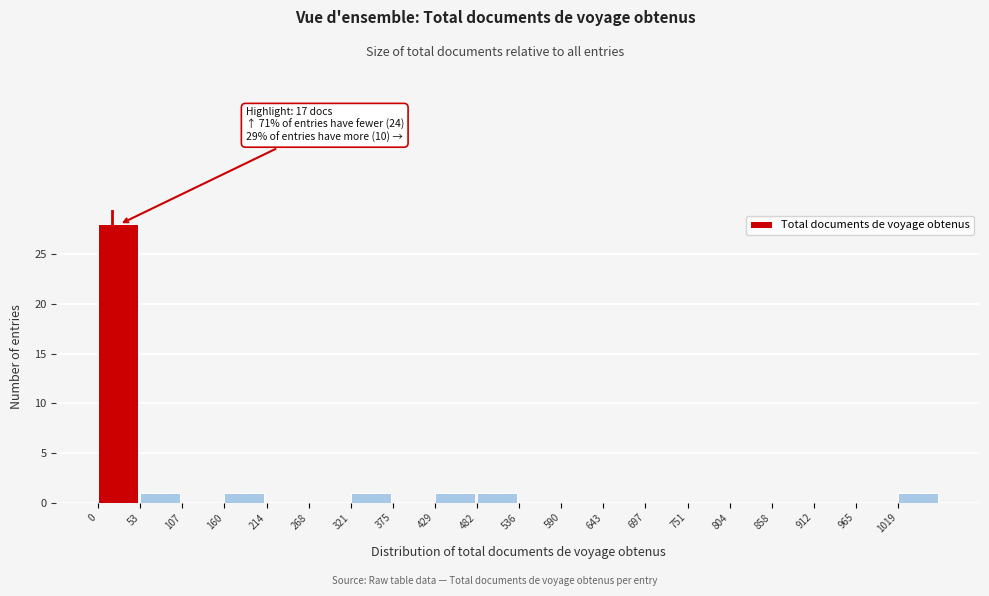

Which range on the x-axis has the tallest bar?

0 to 50